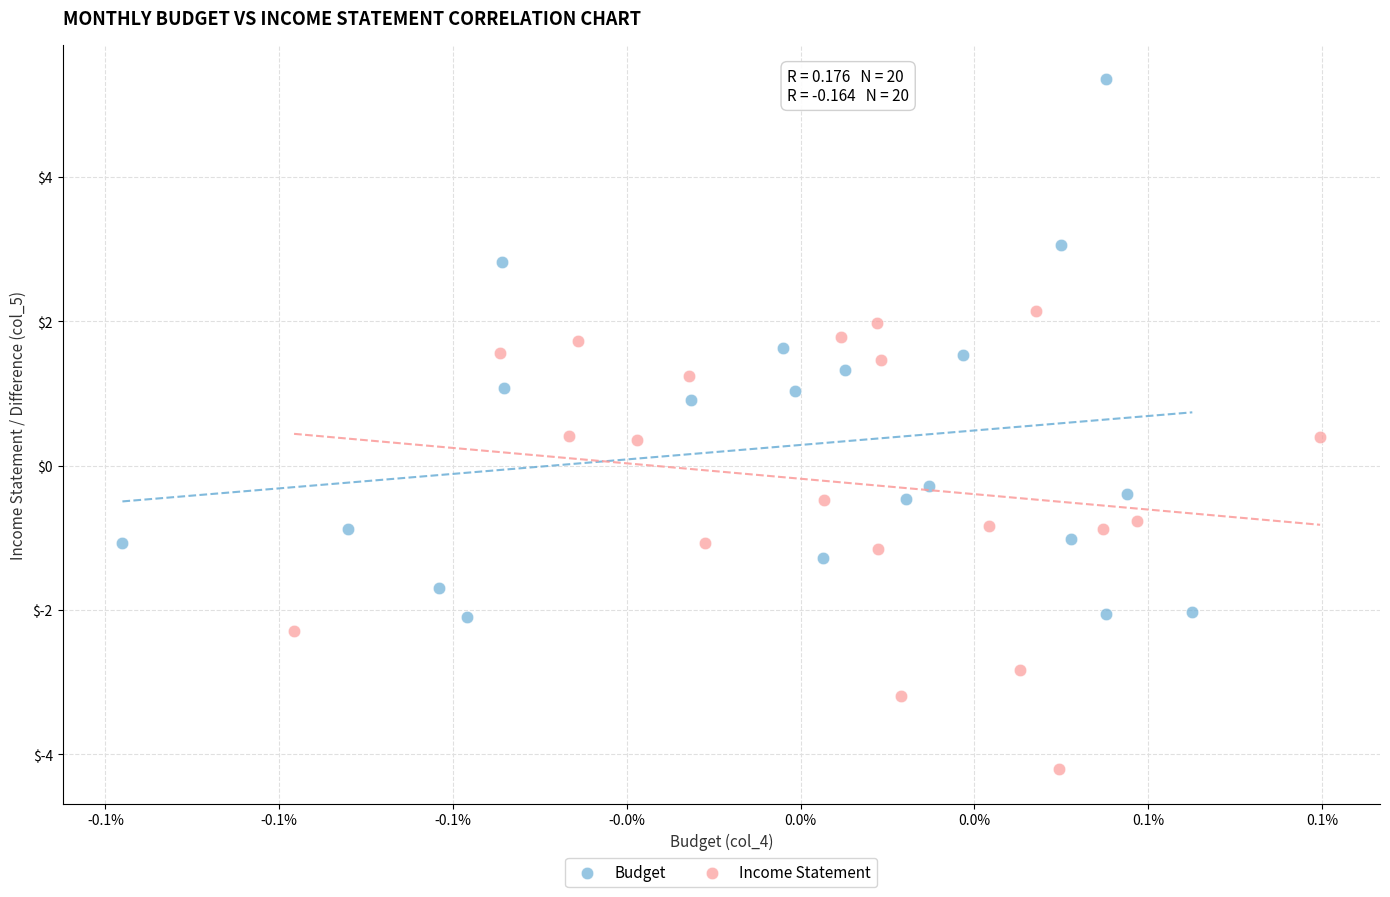

What are all the series names shown in the legend?

Budget, Income Statement